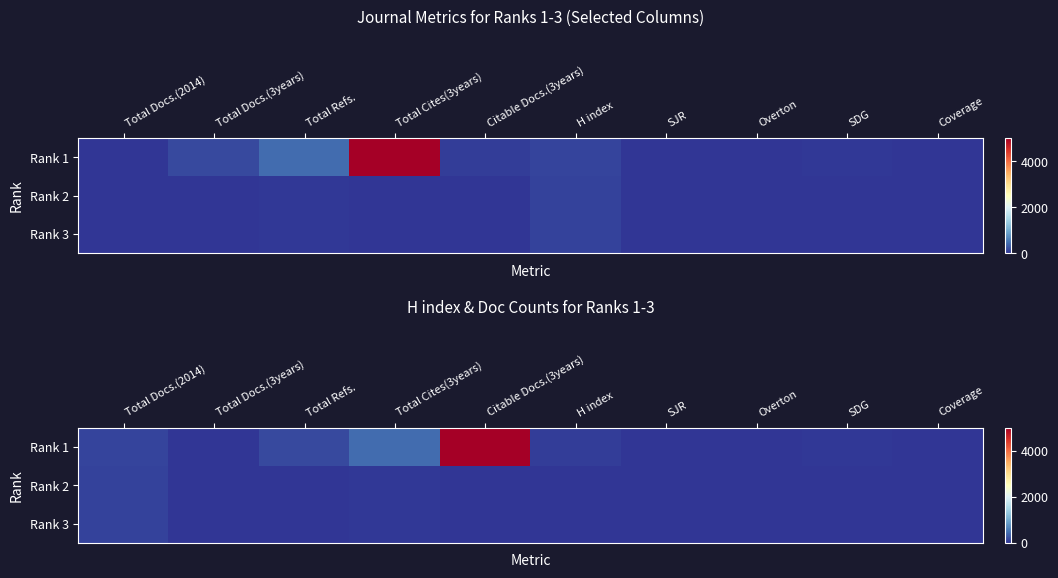

What is the difference between the maximum and second lowest values in the Rank 2 series?

101